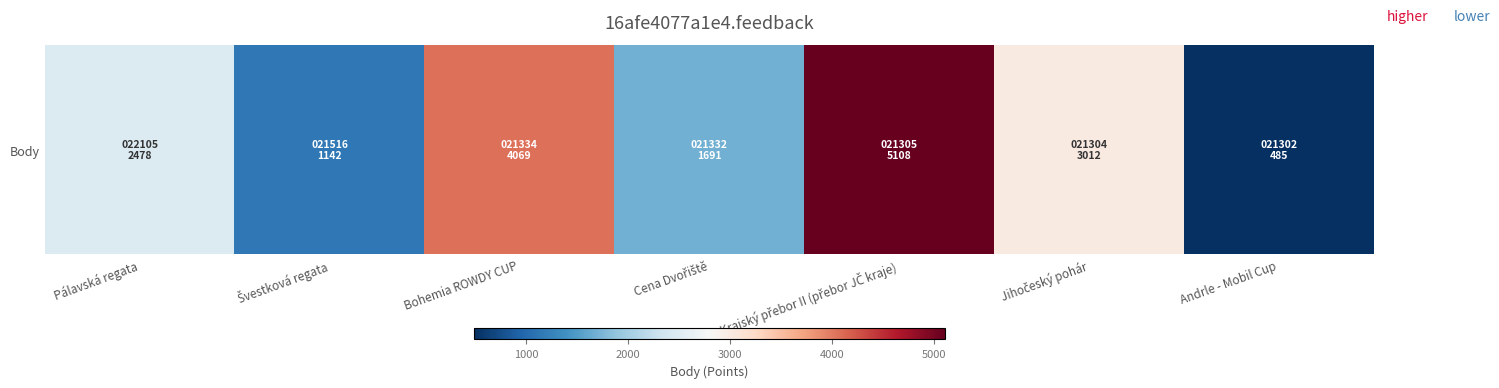

Reading left to right, transcribe all the data shown in this chart.

Pálavská regata=2478	Švestková regata=1142	Bohemia ROWDY CUP=4069	Cena Dvořiště=1691	Krajský přebor II (přebor JČ kraje)=5108	Jihočeský pohár=3012	Andrle - Mobil Cup=485